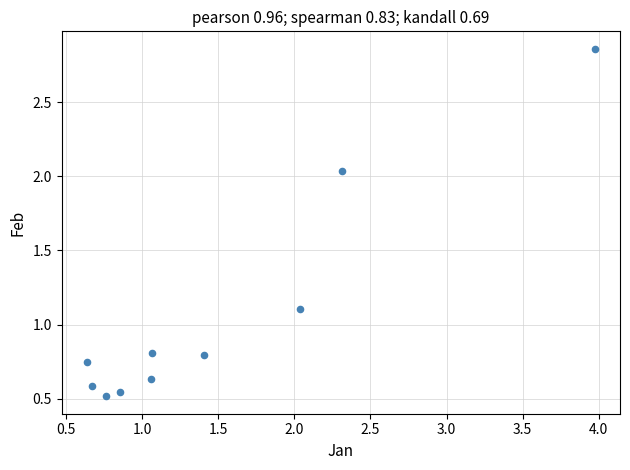

What is the average X value?

1.5